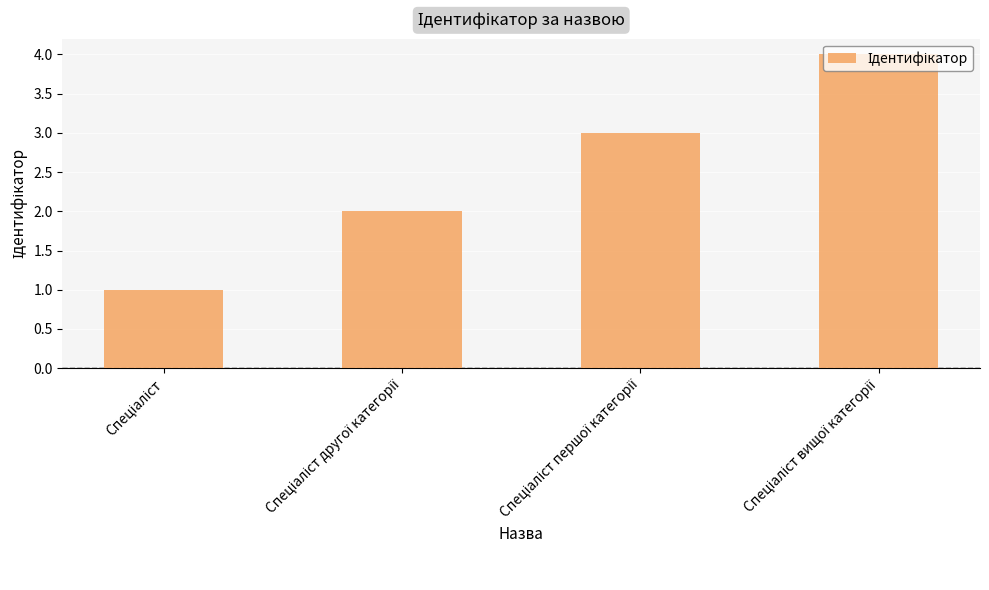

What is the maximum value shown in the chart?

4